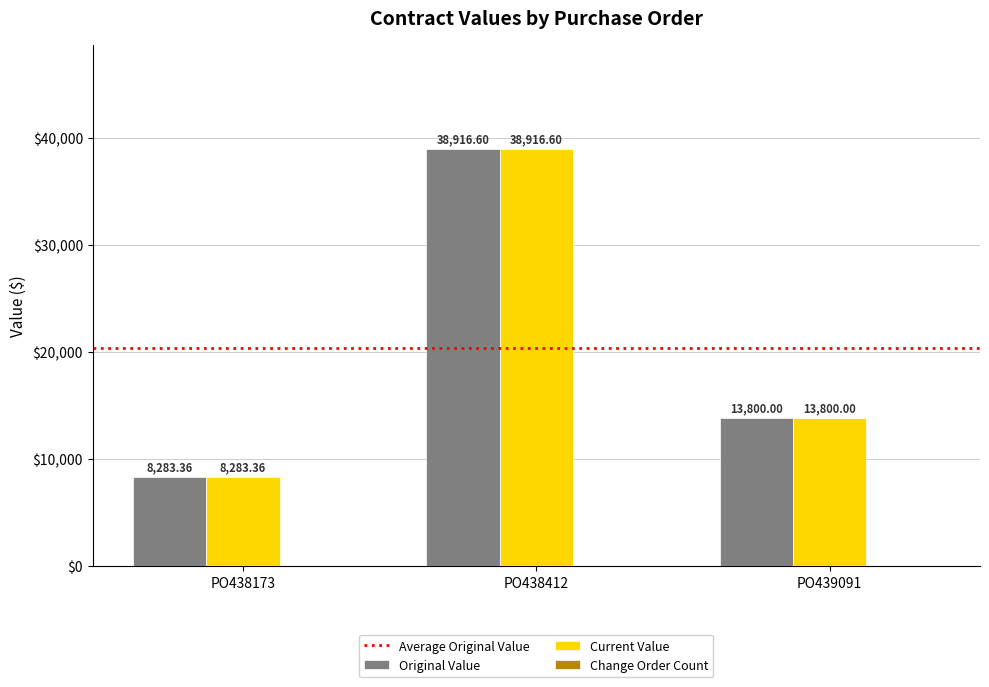

Reading left to right, what are all the values shown in this chart?

Original Value: 8283.4	38916.6	13800.0
Current Value: 8283.4	38916.6	13800.0